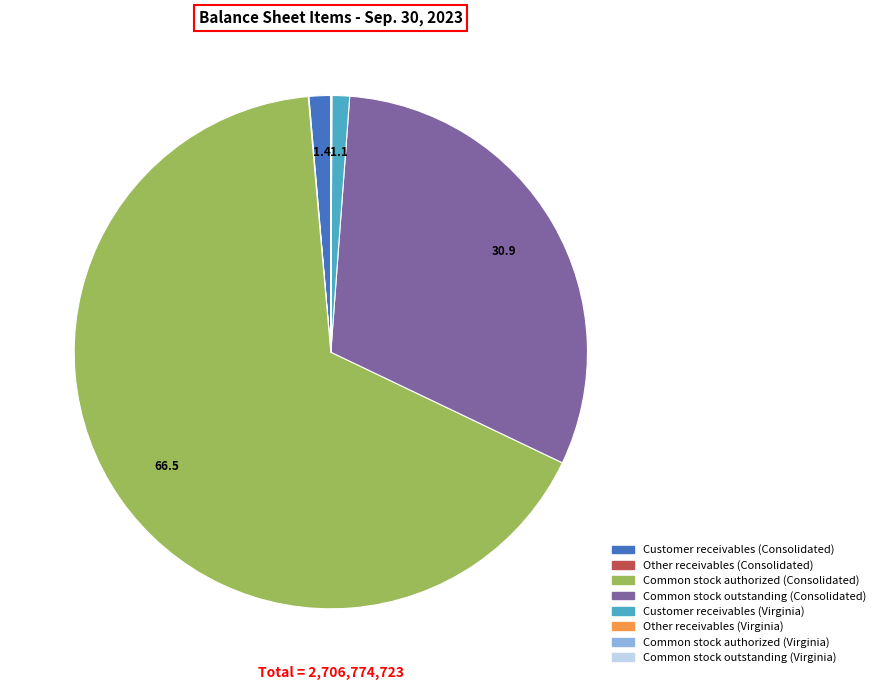

Which category has the biggest portion of the pie?

Common stock authorized (Consolidated)